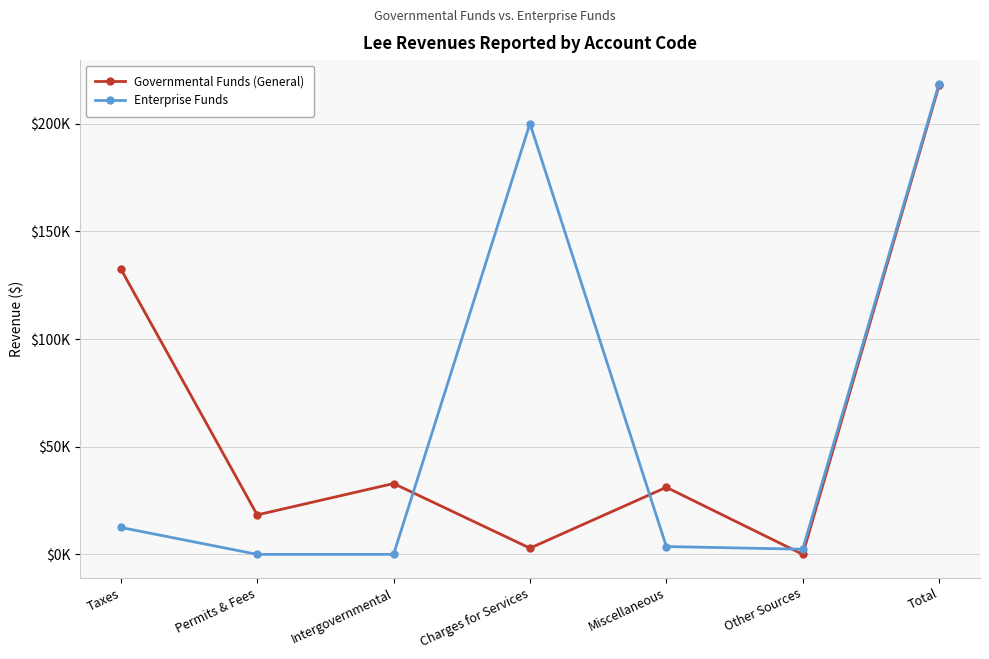

Is it true that Enterprise Funds equals 378564 at Total?

False